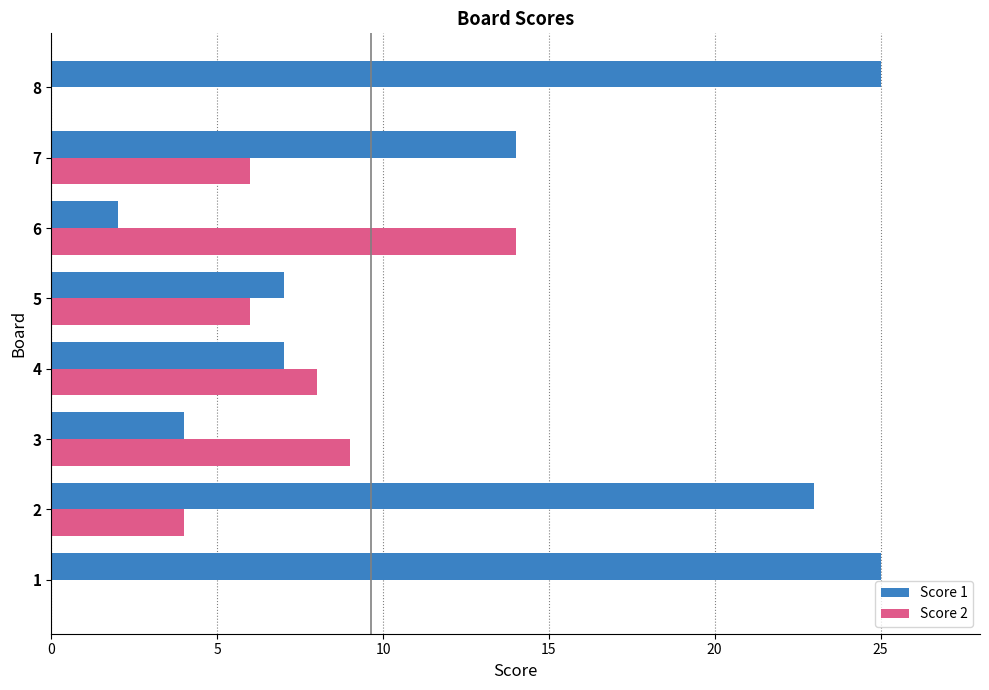

What are all the series names shown in the legend?

Score 1, Score 2